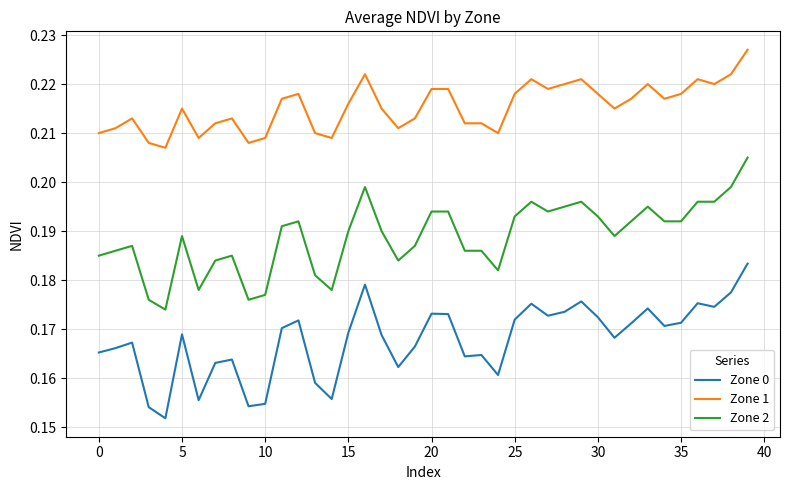

List the series in order of their overall mean, lowest first.

Zone 0, Zone 2, Zone 1